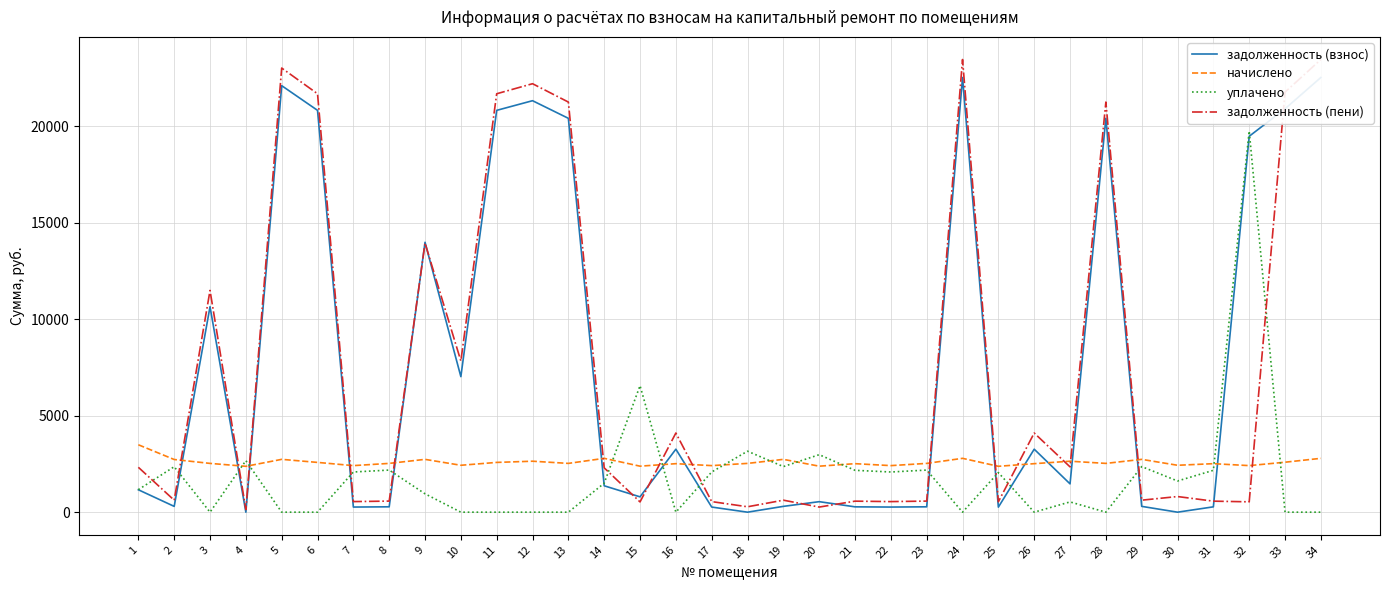

What is the difference between the maximum and minimum values in the начислено series?

1116.0